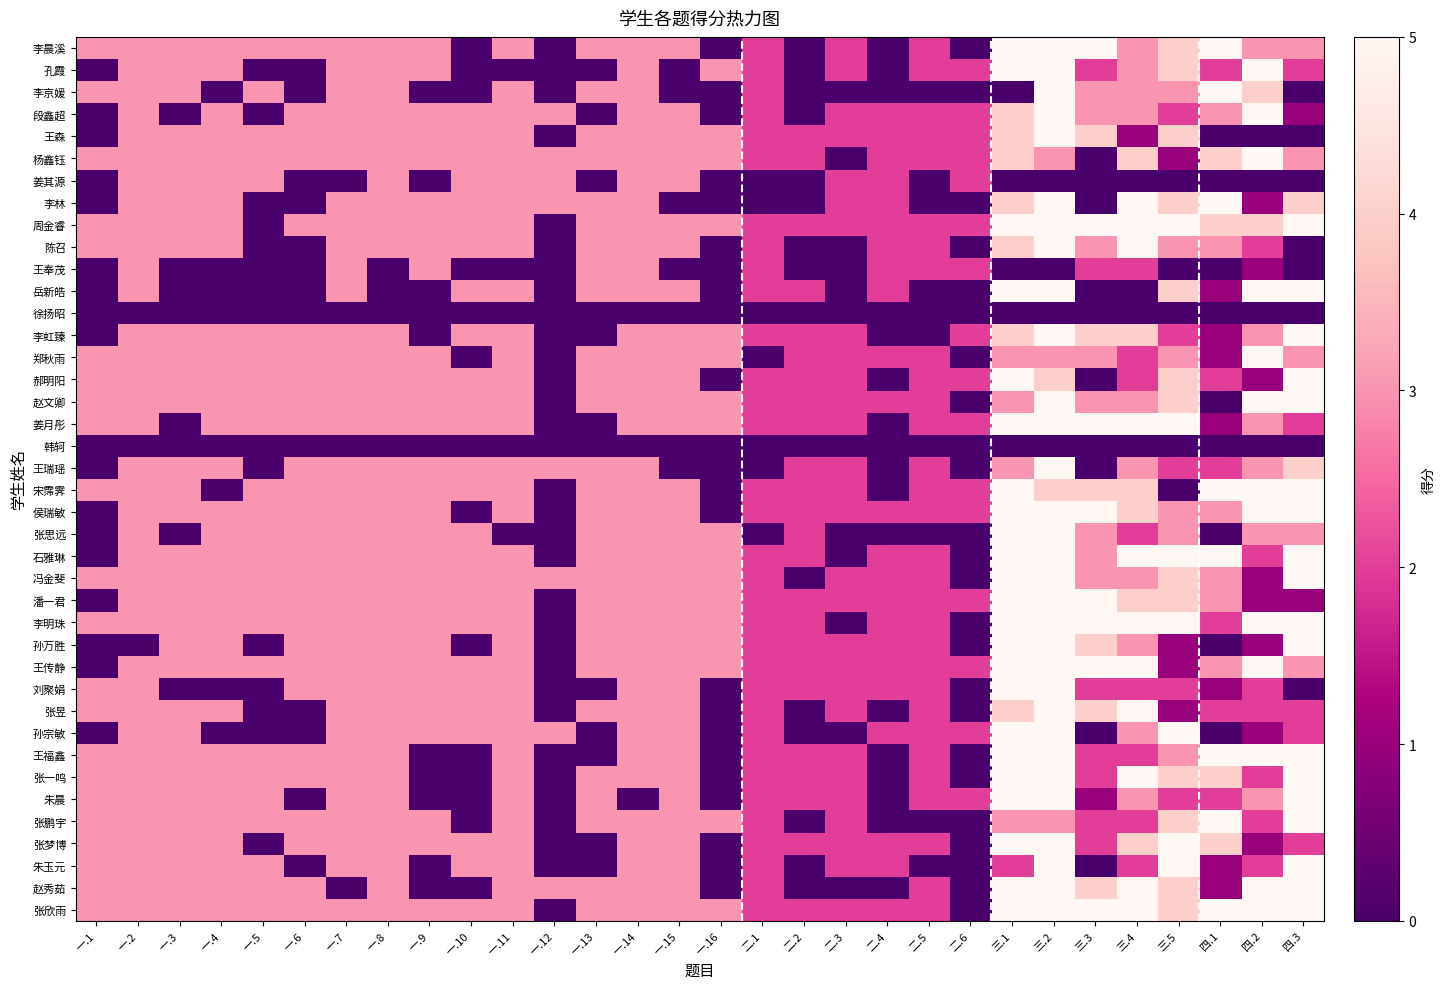

How many series are shown in this chart?

40